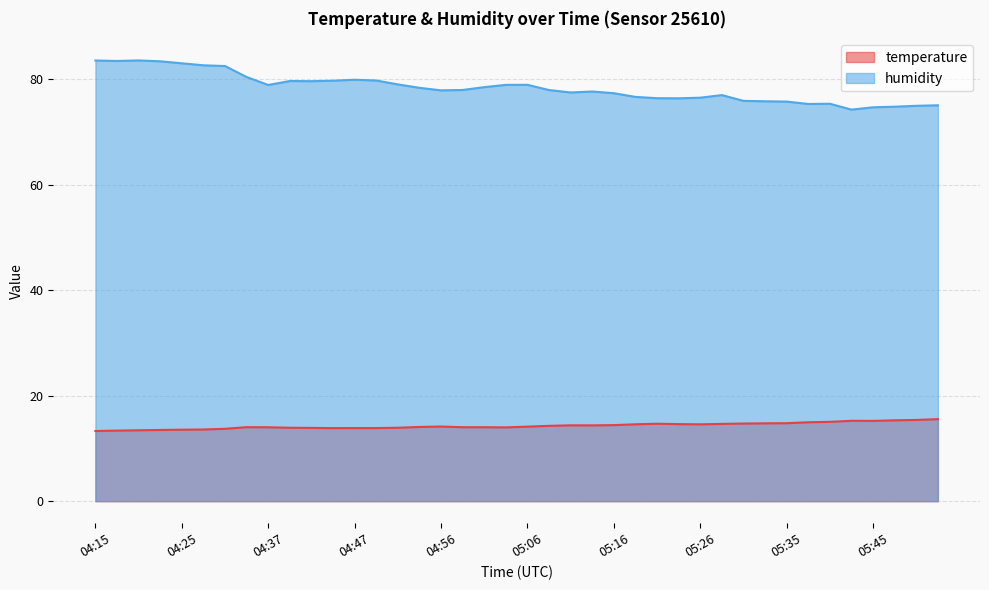

What position from the right is 04:35?

33